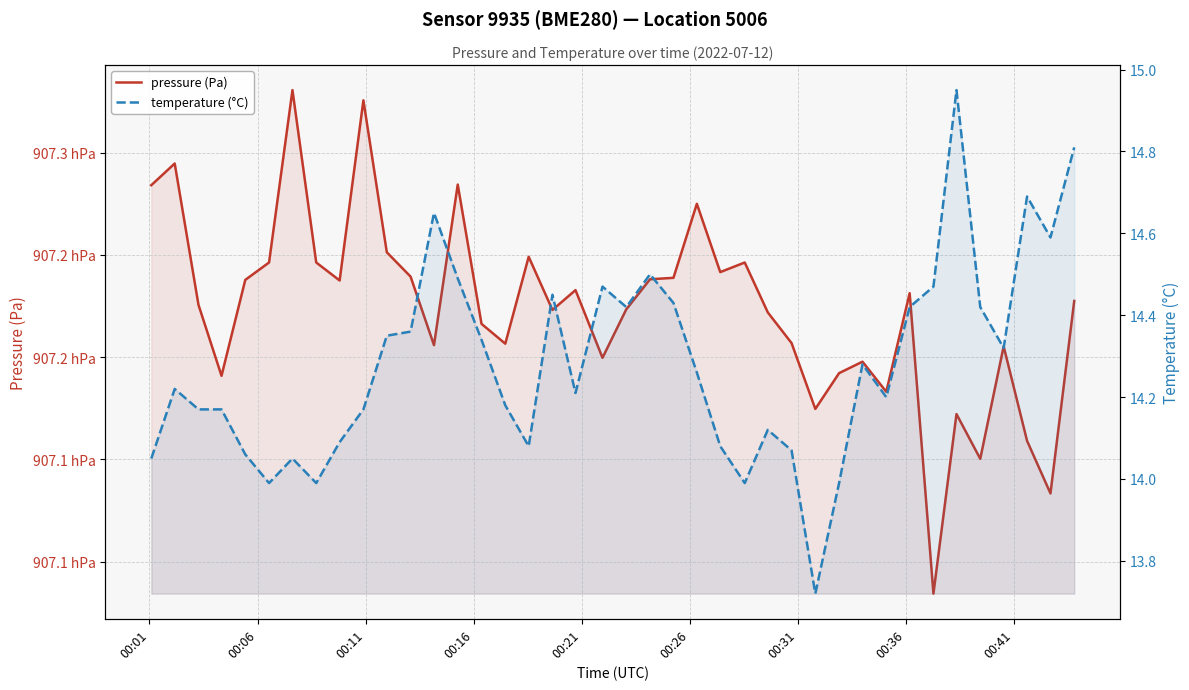

What is the maximum value shown in the chart?

90733.1